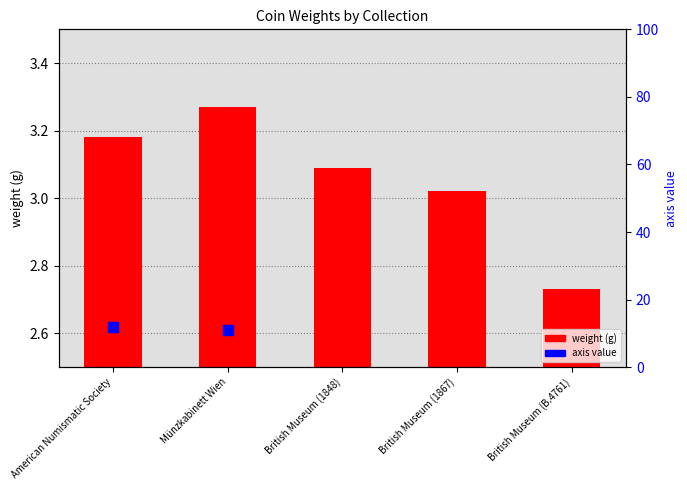

Between British Museum (1848) and British Museum (1867), which is larger?

British Museum (1848)